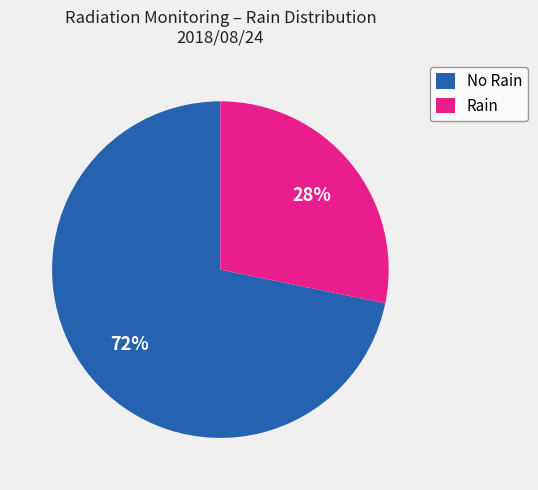

To the nearest percent, what is the average slice percentage?

50%